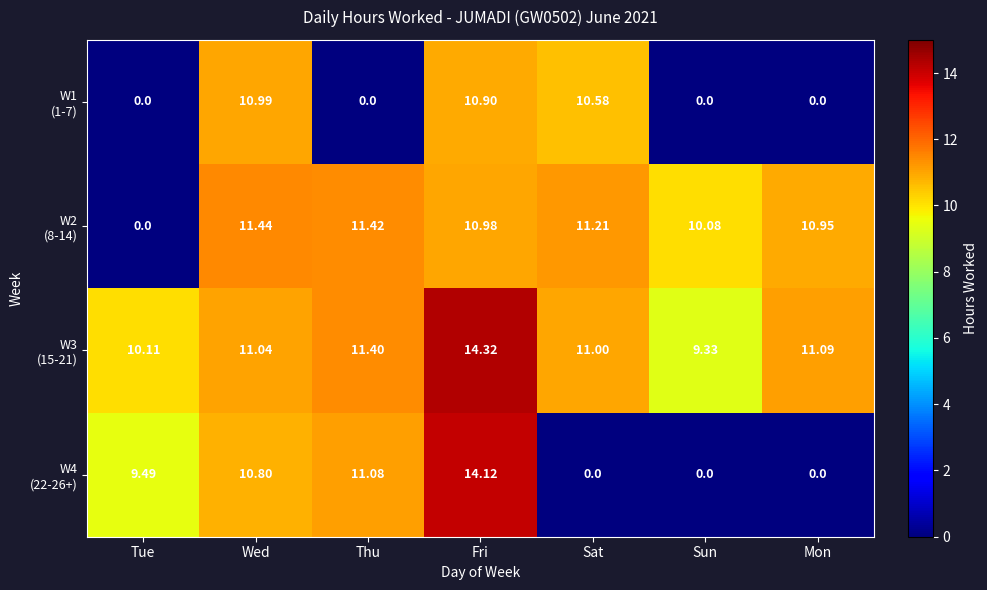

At which category does the chart reach its minimum across all series?

Tue